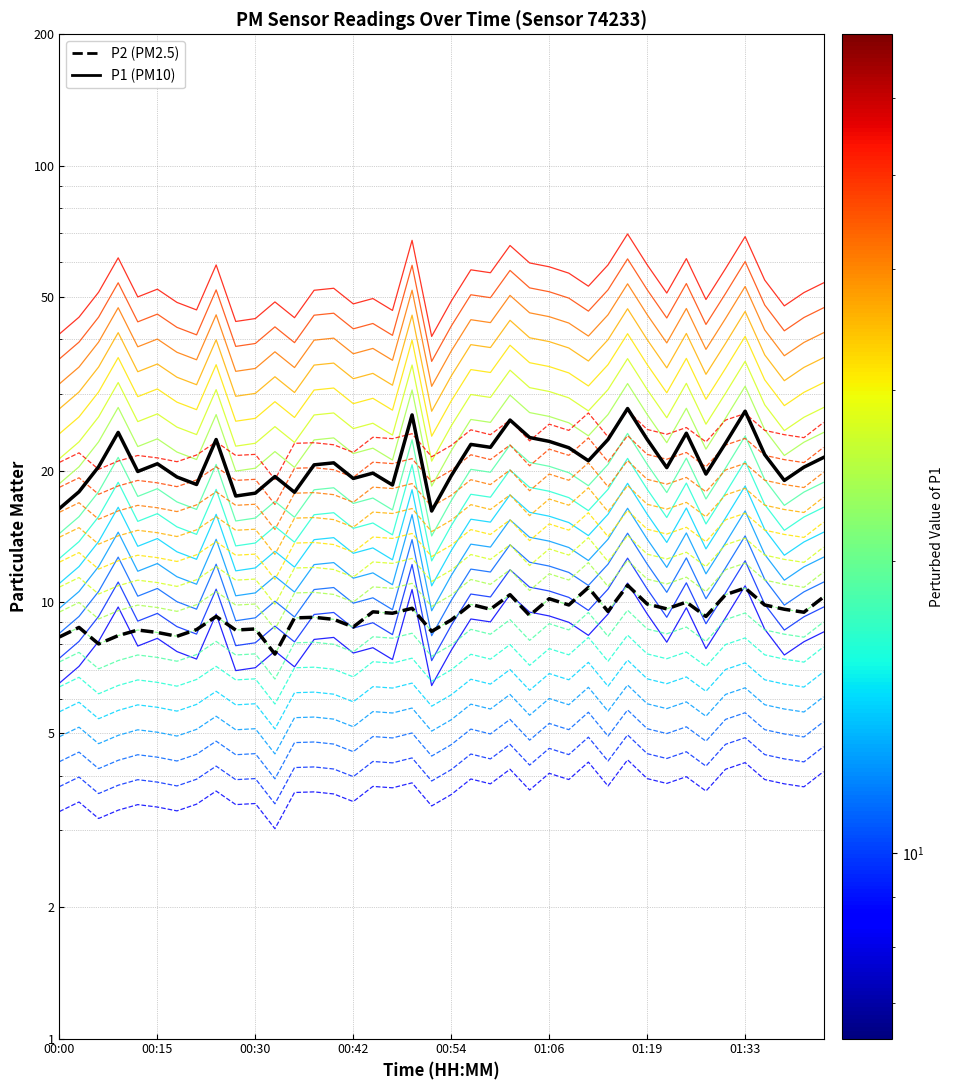

How many categories are shown in the chart?

40